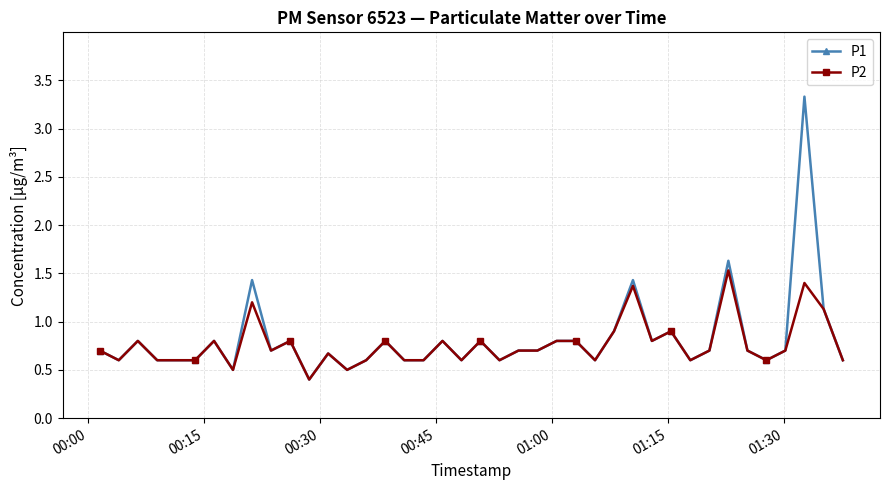

What is the value of the P2 point at the 23rd from the left?

0.7